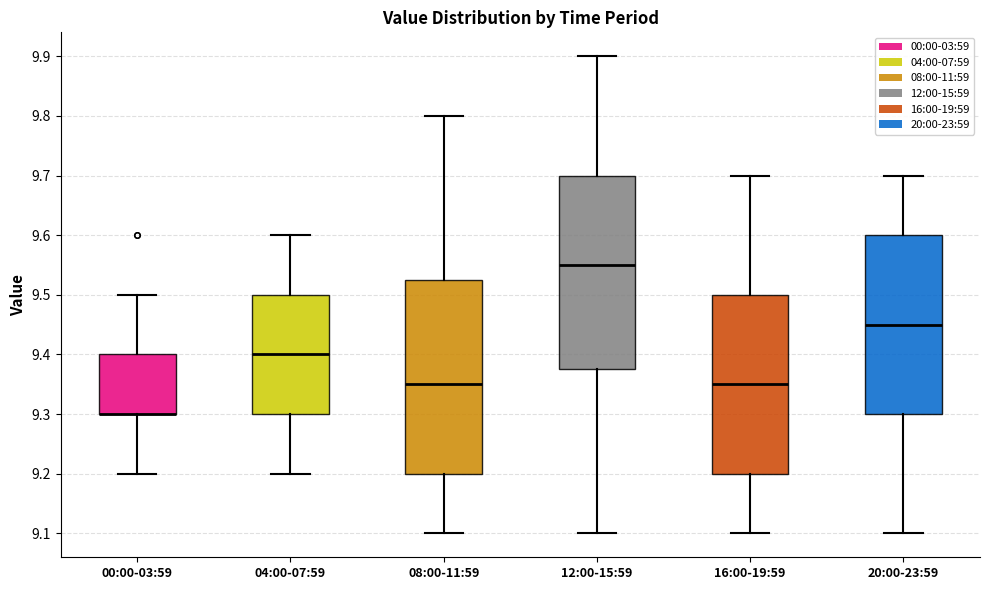

Reading left to right, transcribe this box plot: for each box, give where its median line is, the range the box spans, and where its two whiskers end, as read against the y-axis. The values are not printed on the chart, so give them approximately, as read against the axis.

00:00-03:59: median 9.30 (drawn on the box's lower edge), box 9.30 to 9.40, whiskers 9.20 to 9.50
04:00-07:59: median 9.40, box 9.30 to 9.50, whiskers 9.20 to 9.60
08:00-11:59: median 9.35, box 9.20 to 9.53, whiskers 9.10 to 9.80
12:00-15:59: median 9.55, box 9.38 to 9.70, whiskers 9.10 to 9.90
16:00-19:59: median 9.35, box 9.20 to 9.50, whiskers 9.10 to 9.70
20:00-23:59: median 9.45, box 9.30 to 9.60, whiskers 9.10 to 9.70